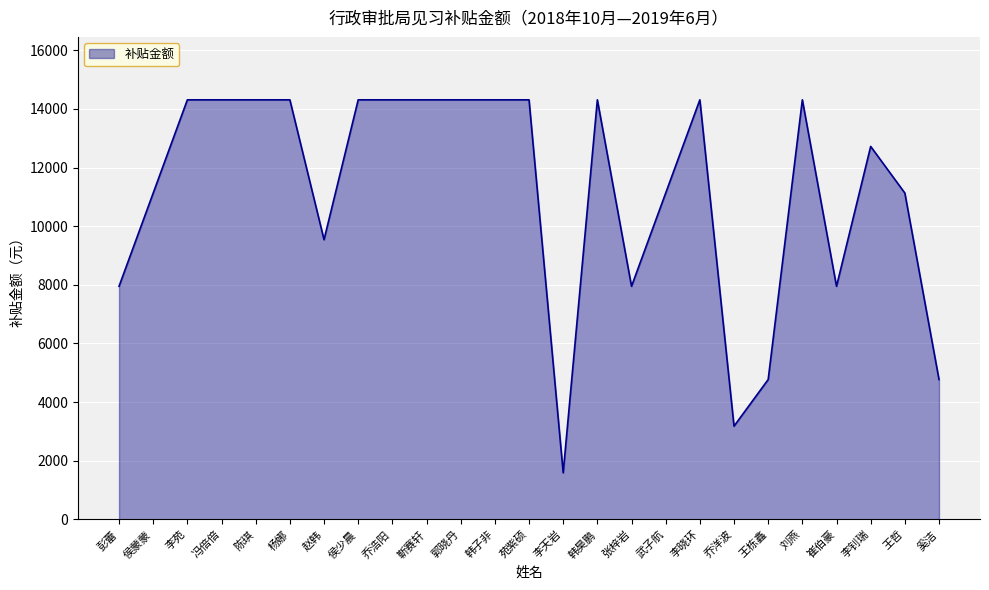

What is the minimum value shown in the chart?

1590